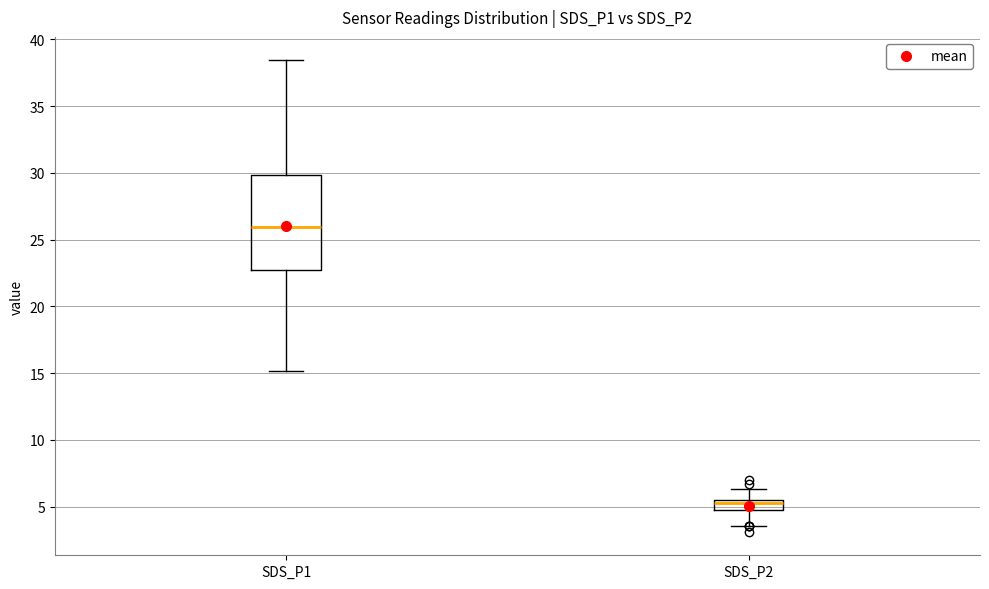

Which box is the tallest, from its lower edge to its upper edge?

SDS_P1